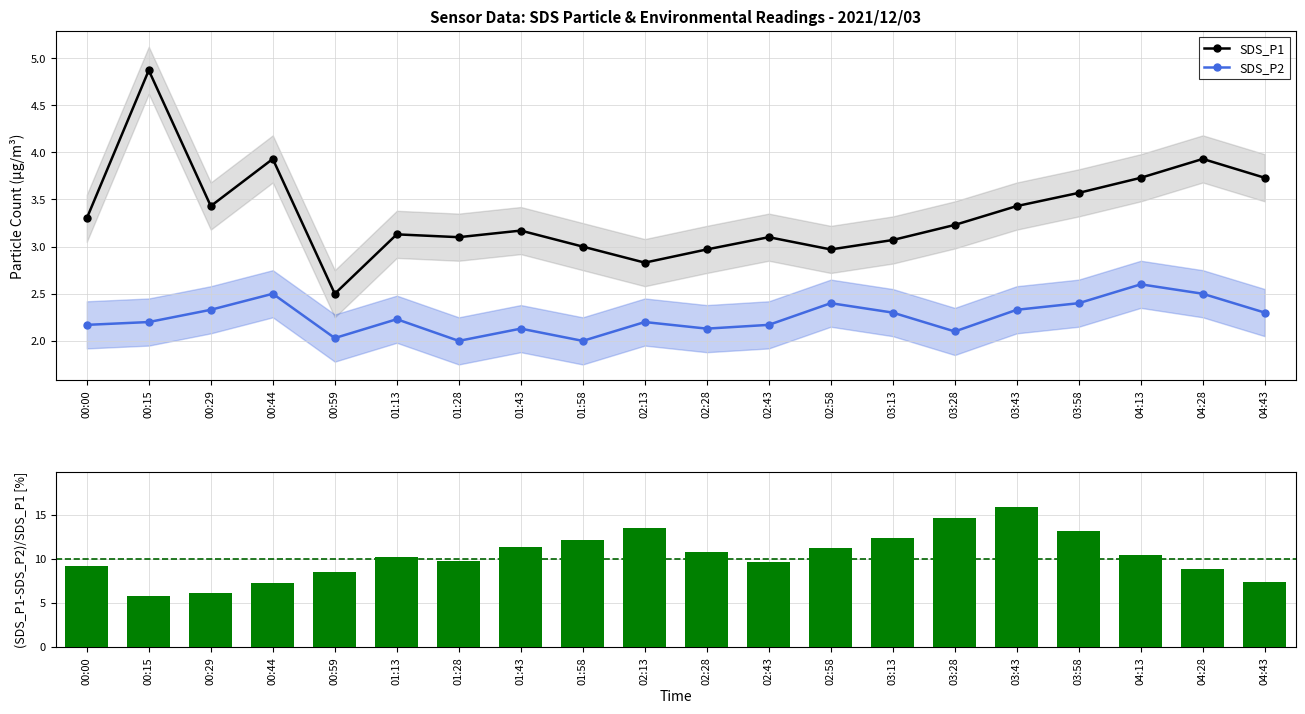

What is the total value across all series at 03:28?

20.0